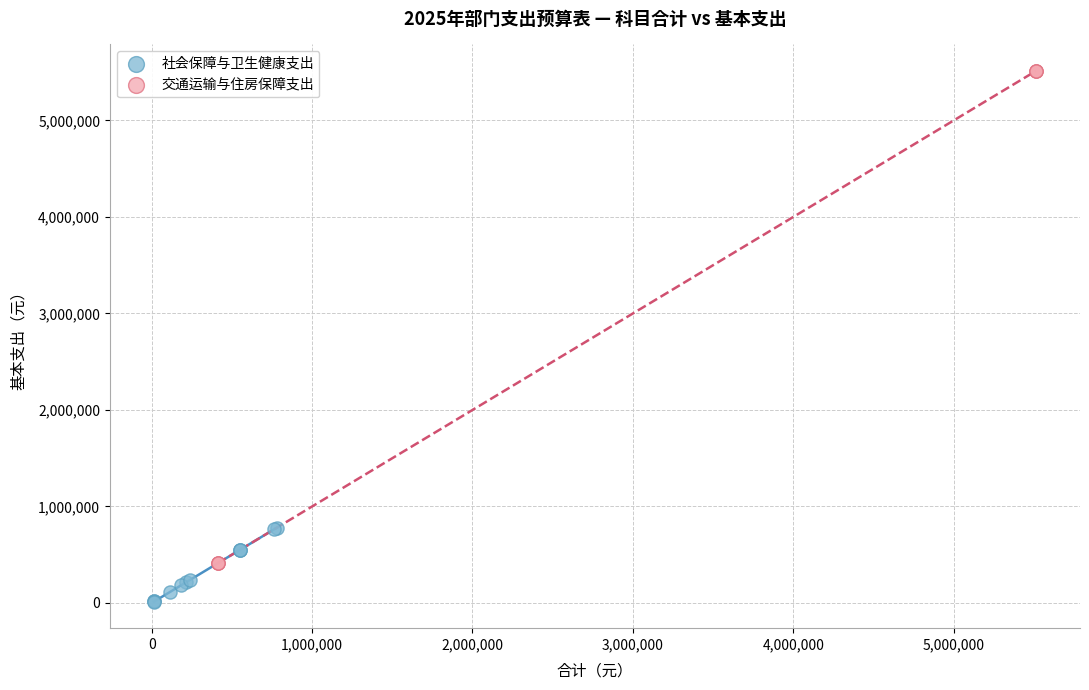

What are all the series names shown in the legend?

社会保障与卫生健康支出, 交通运输与住房保障支出